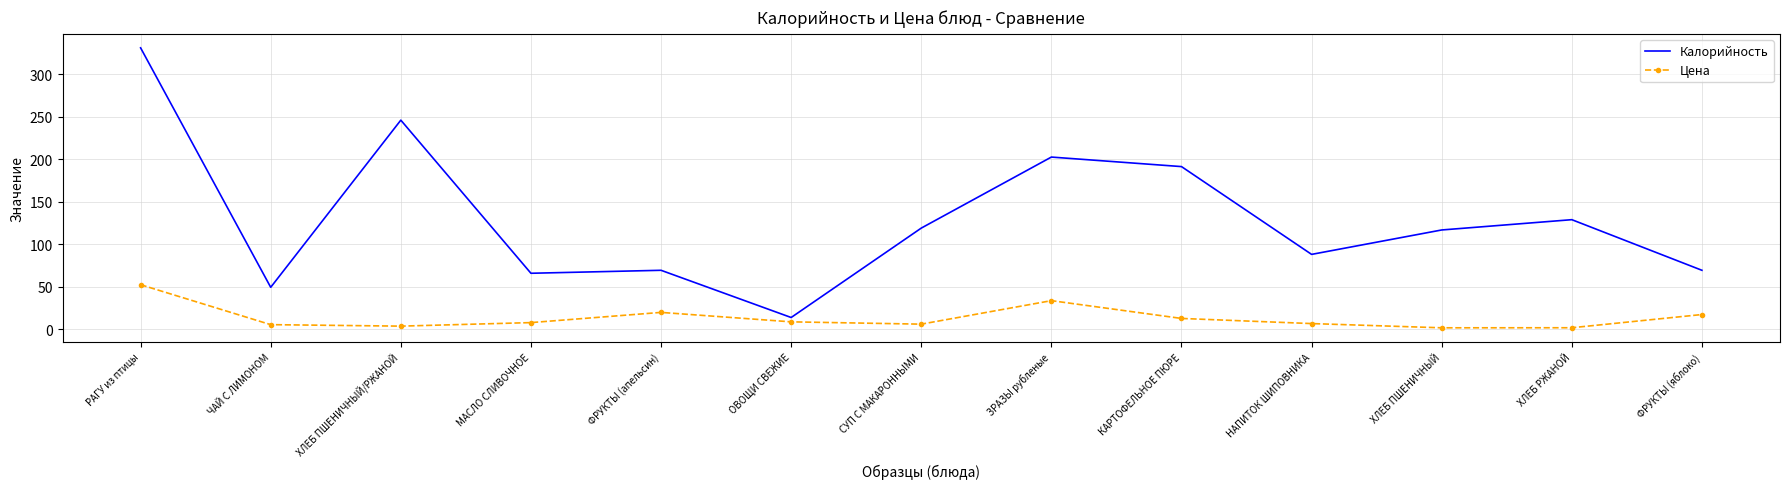

Read the Калорийность value at ХЛЕБ РЖАНОЙ.

129.0